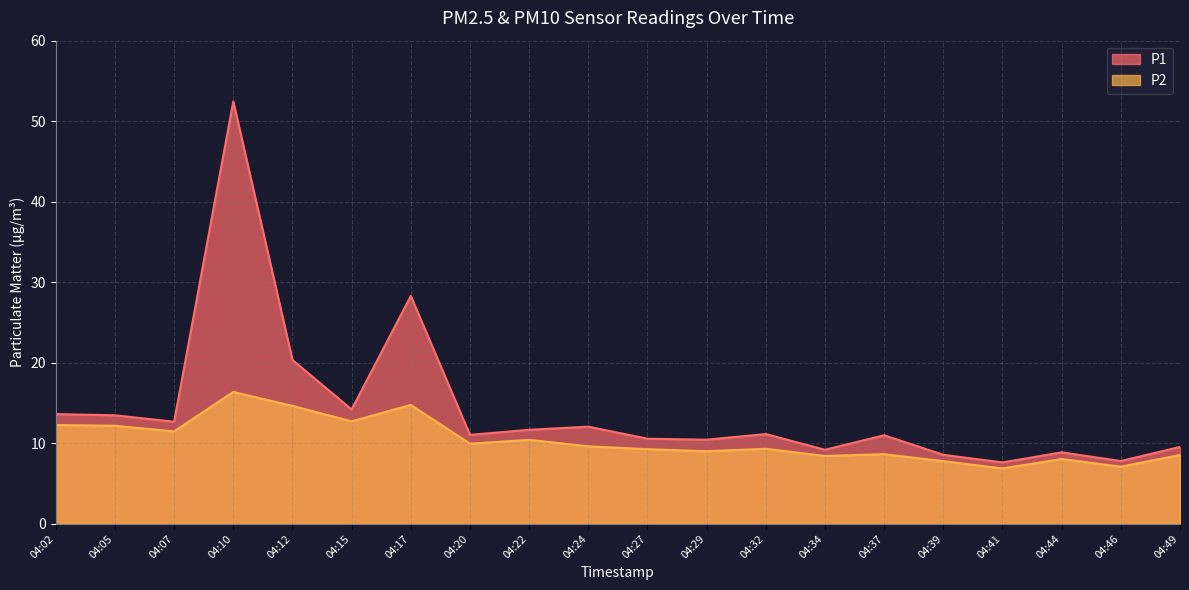

Reading left to right, what are all the values shown in this chart?

P1: 13.6	13.5	12.7	52.5	20.4	14.2	28.3	11.1	11.7	12.1	10.6	10.4	11.2	9.2	11.0	8.6	7.6	8.9	7.8	9.6
P2: 12.3	12.2	11.5	16.4	14.7	12.7	14.8	9.9	10.4	9.6	9.3	9.0	9.3	8.4	8.7	7.8	6.9	8.1	7.1	8.6